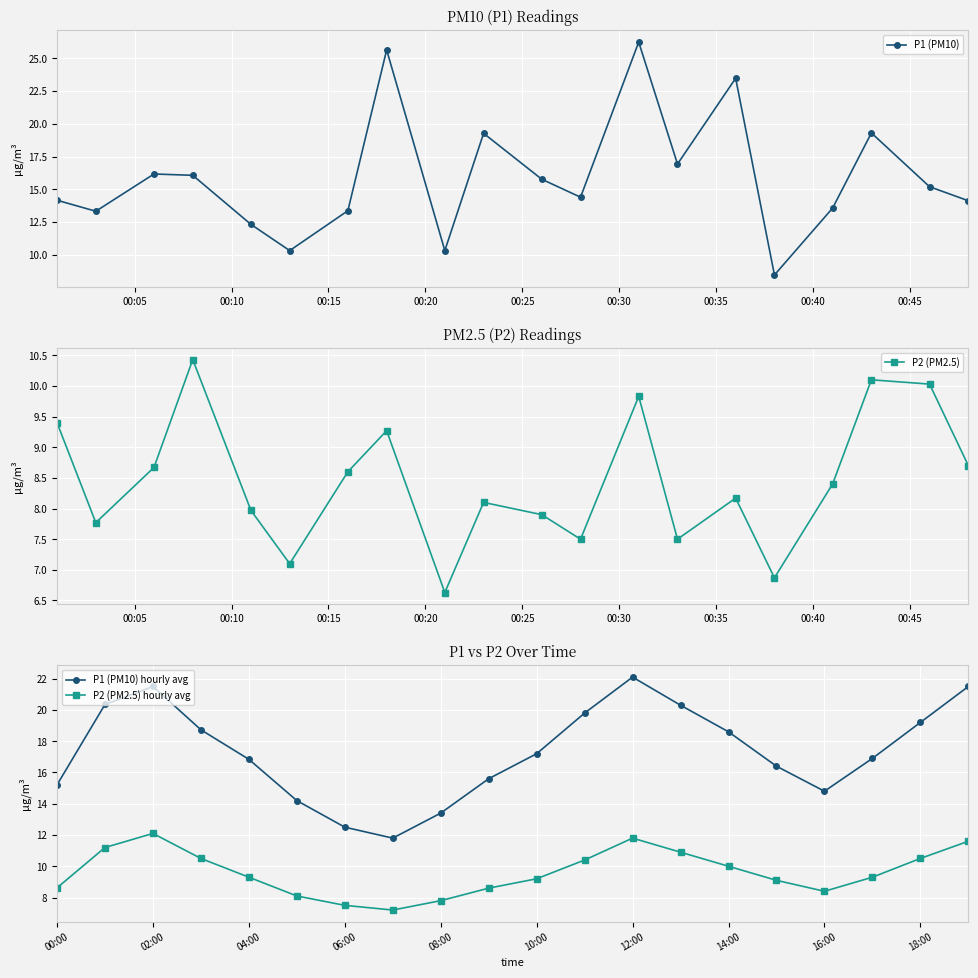

The P1 (PM10) hourly avg series shows 31.8 at 14:00. True or false?

False